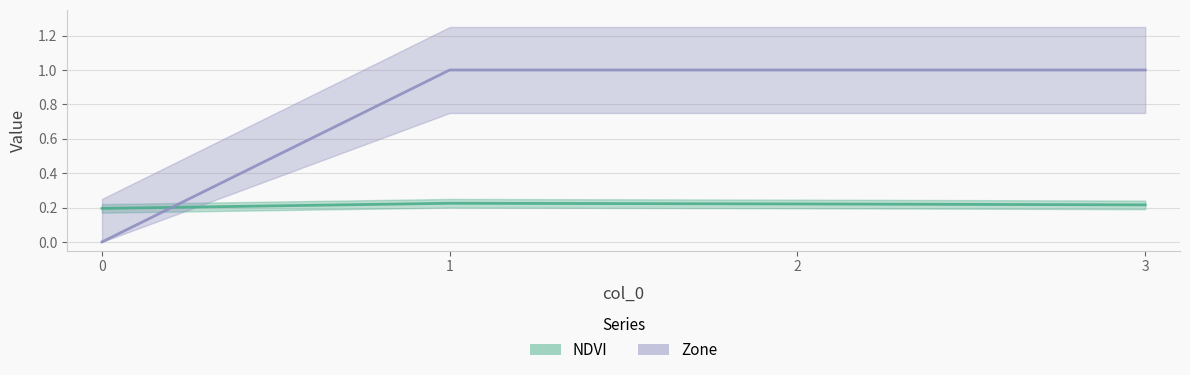

What are all the series names shown in the legend?

NDVI, Zone